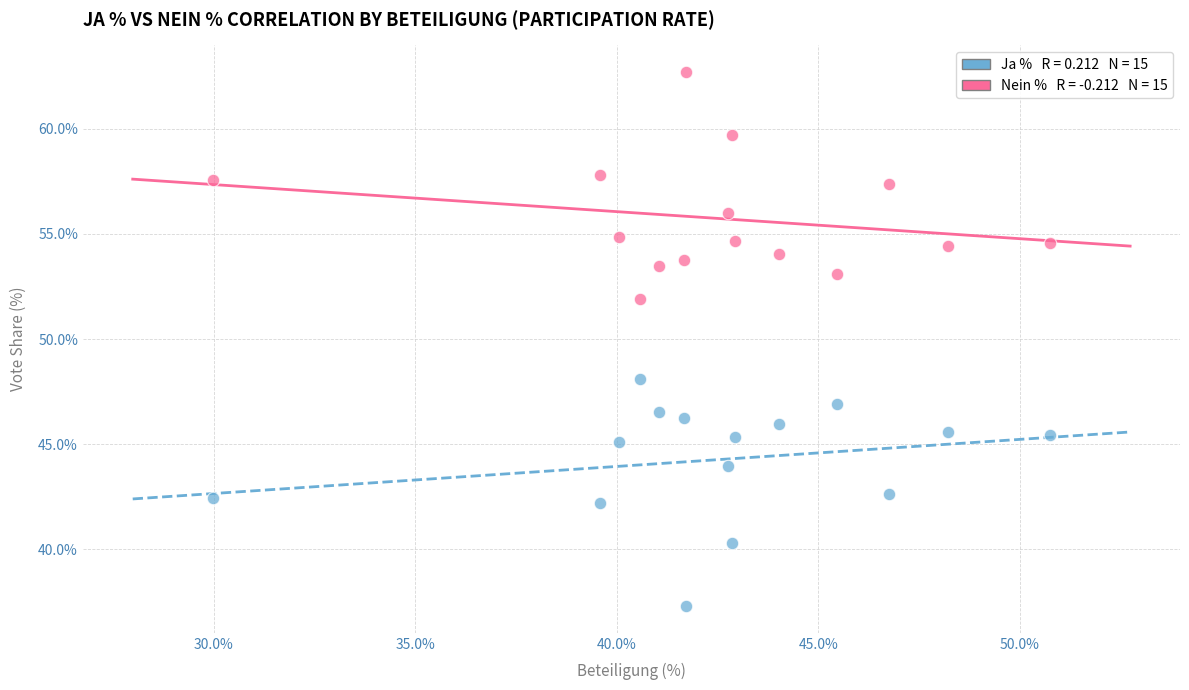

Across all data points, what is the range of X values (max minus min)?

20.8